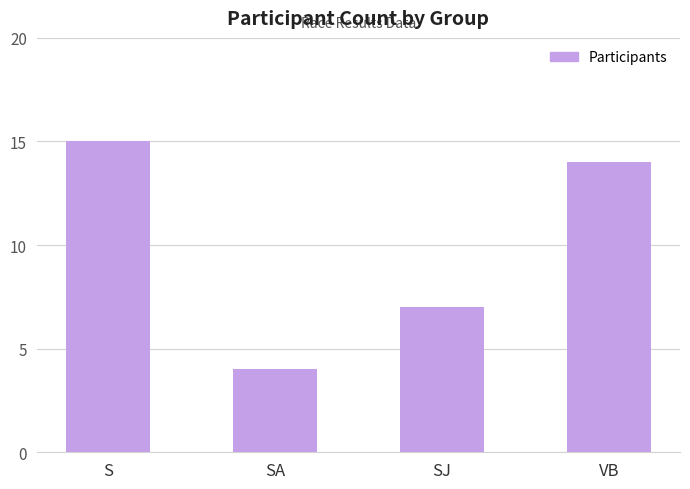

True or false: the data shows 15 at S.

True